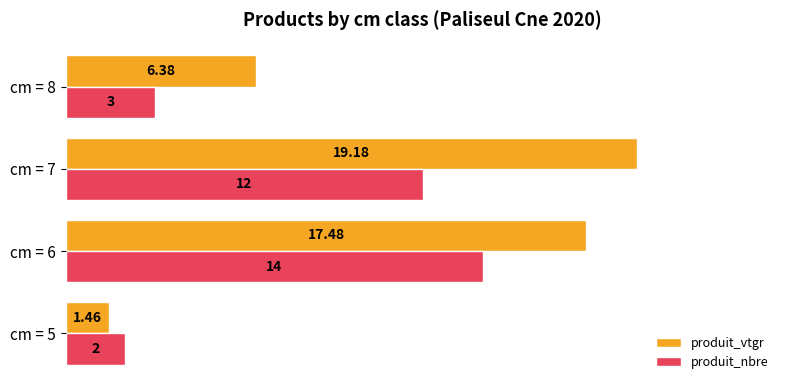

Which series changed the most between cm = 5 and cm = 6?

produit_vtgr